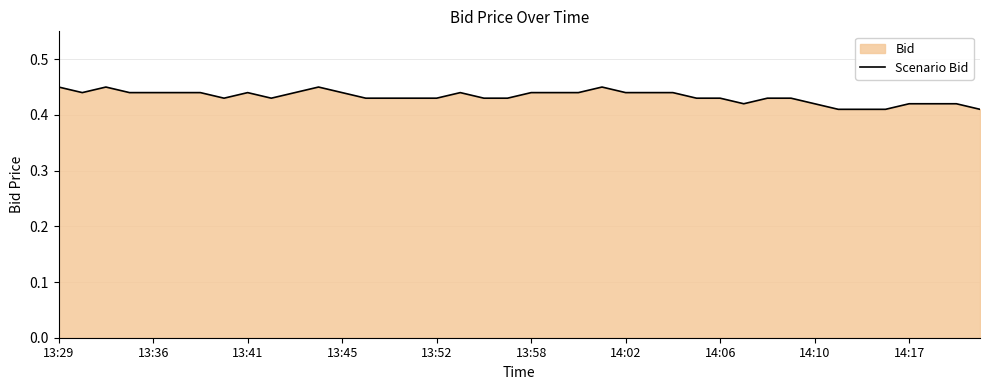

The value at 17 is 0.6. True or false?

False